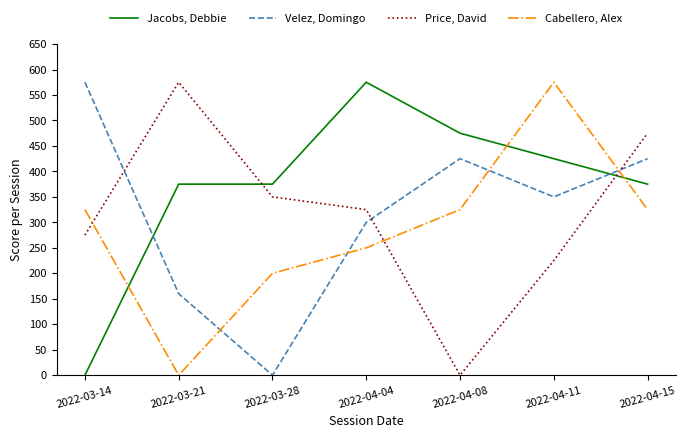

Where does the Price, David series first go above 325?

2022-03-21